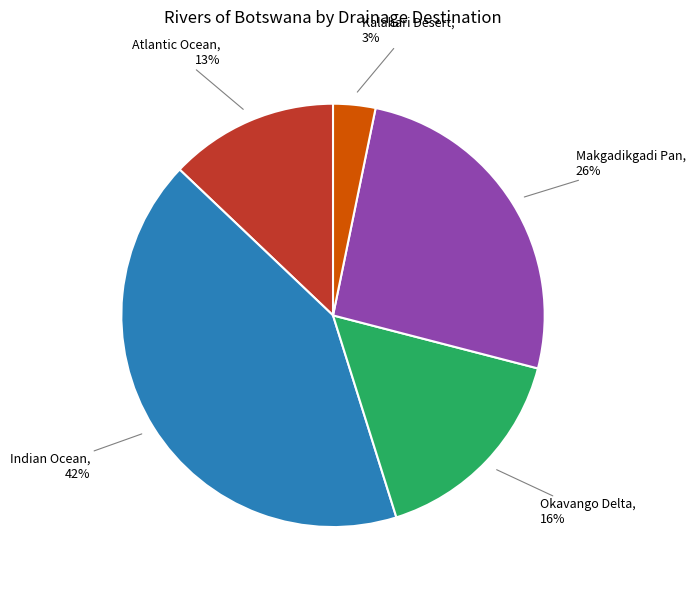

How many slices are in this pie chart?

5